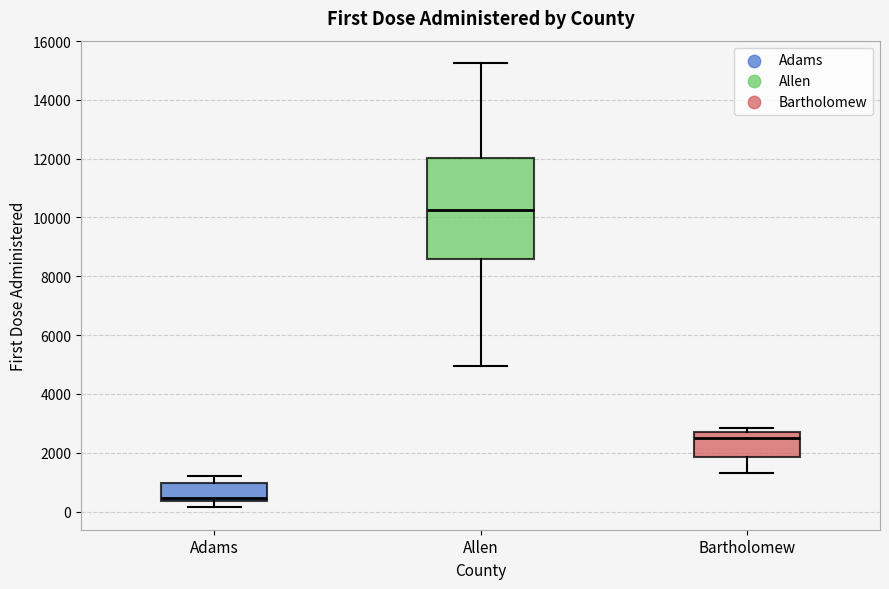

Comparing the boxes themselves (not the whiskers), which one is the tallest?

Allen